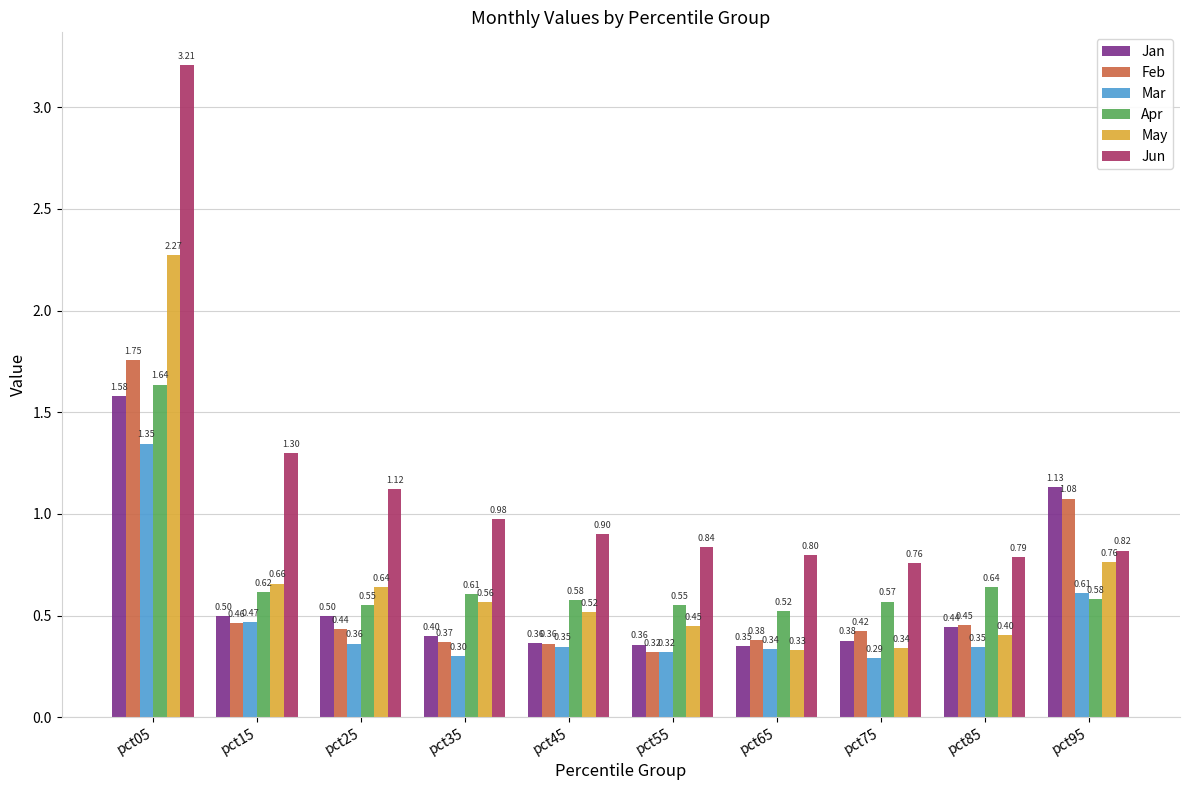

What is the smallest value displayed?

0.3